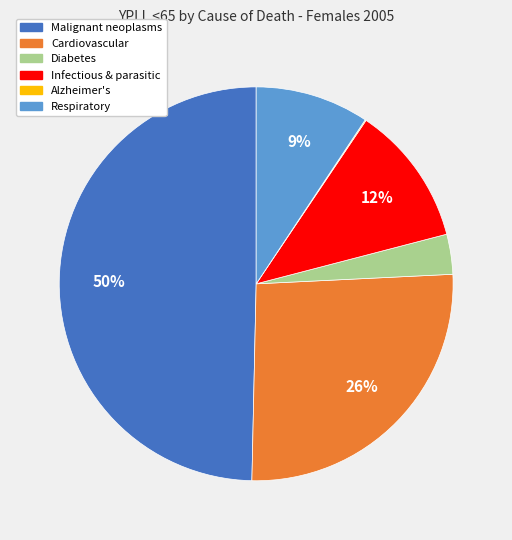

To the nearest percent, what is the average slice percentage?

17%